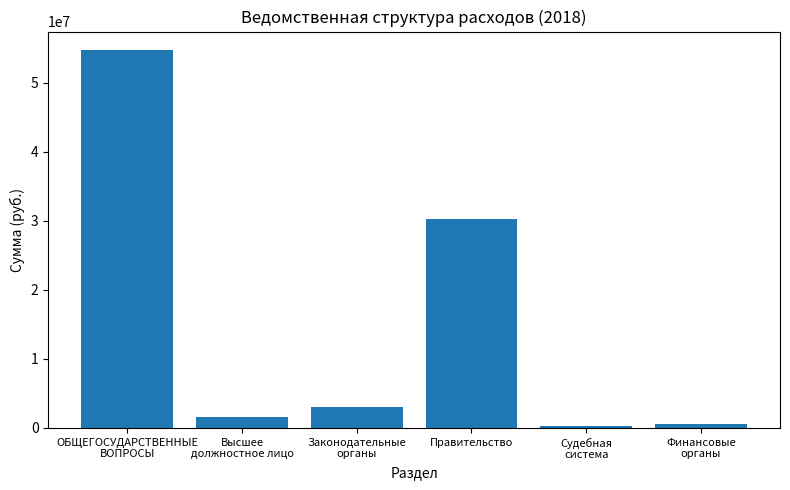

How many values exceed 3006545?

3